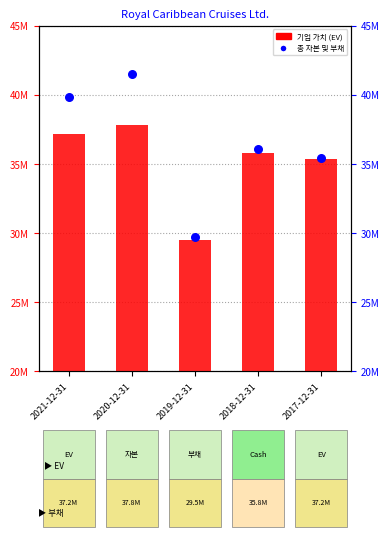

Which series has the largest total across all categories?

총 자본 및 부채